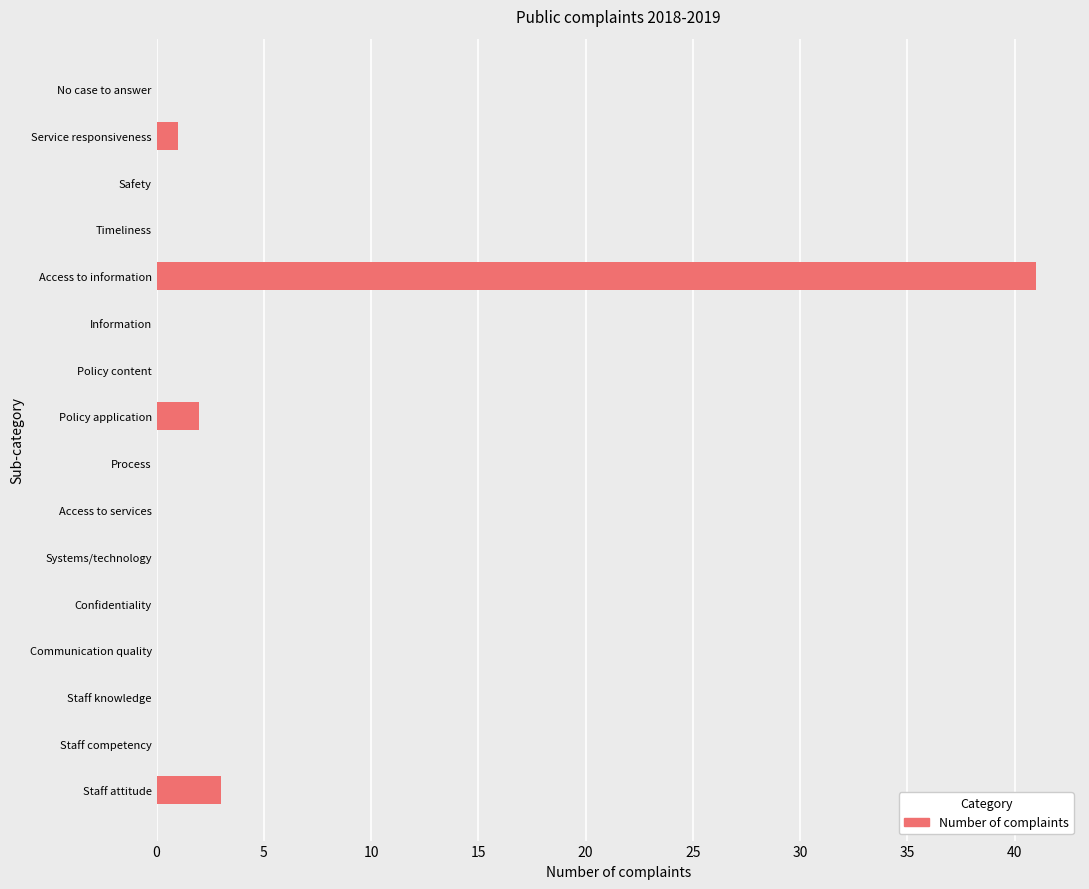

Reading top to bottom, transcribe all the data shown in this chart.

No case to answer=0	Service responsiveness=1	Safety=0	Timeliness=0	Access to information=41	Information=0	Policy content=0	Policy application=2	Process=0	Access to services=0	Systems/technology=0	Confidentiality=0	Communication quality=0	Staff knowledge=0	Staff competency=0	Staff attitude=3